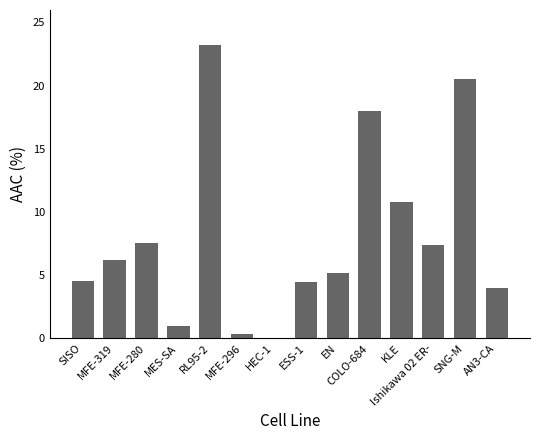

Which label corresponds to the largest value in the chart?

RL95-2